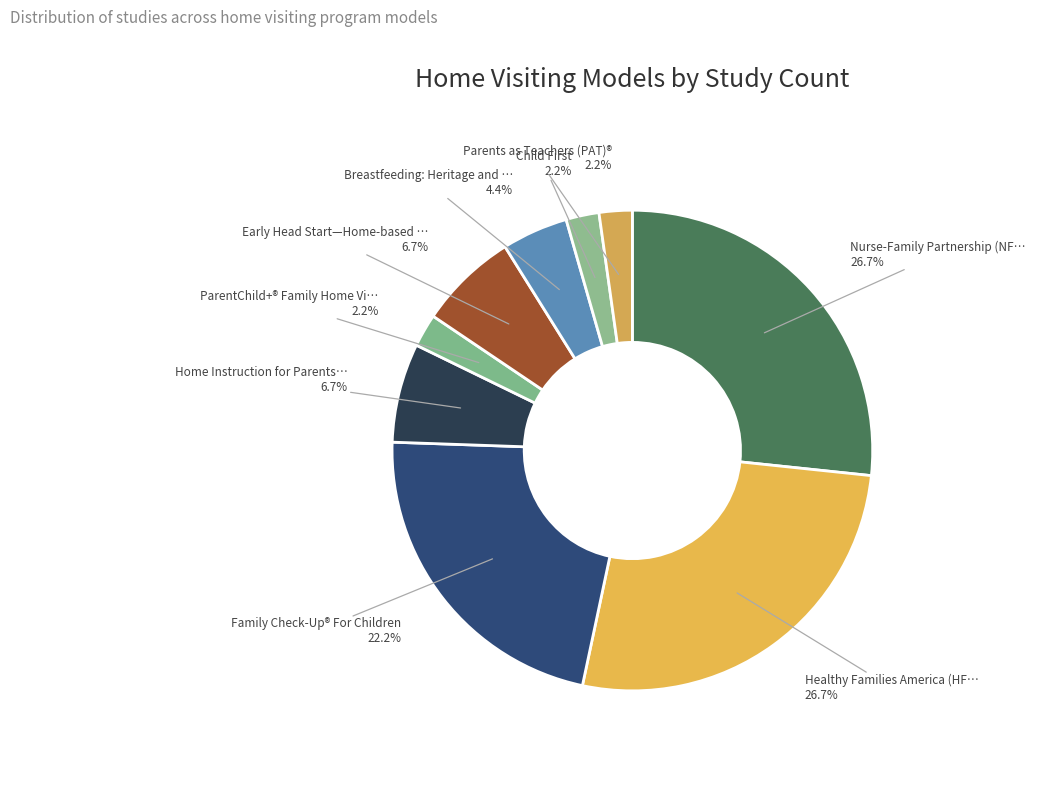

What is the largest slice in the pie chart?

Nurse-Family Partnership (NFP)®